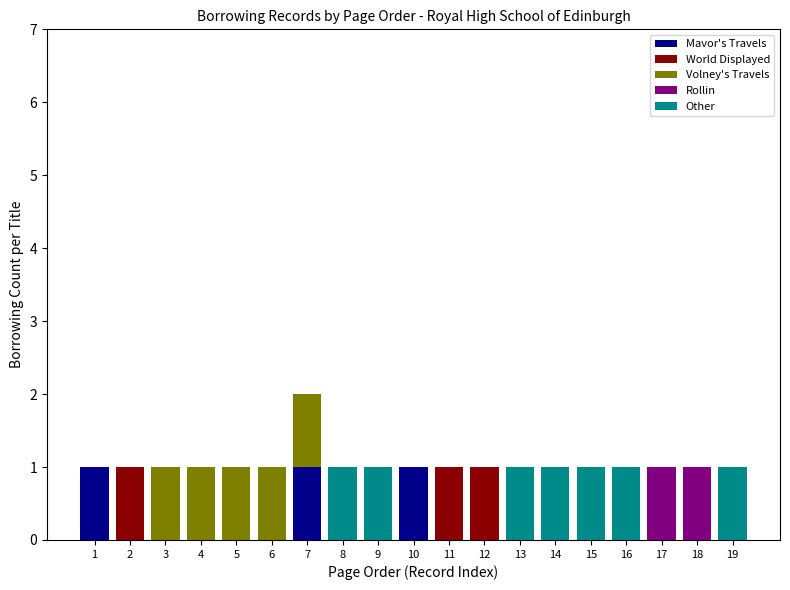

At which category is the sum across all series the highest?

7